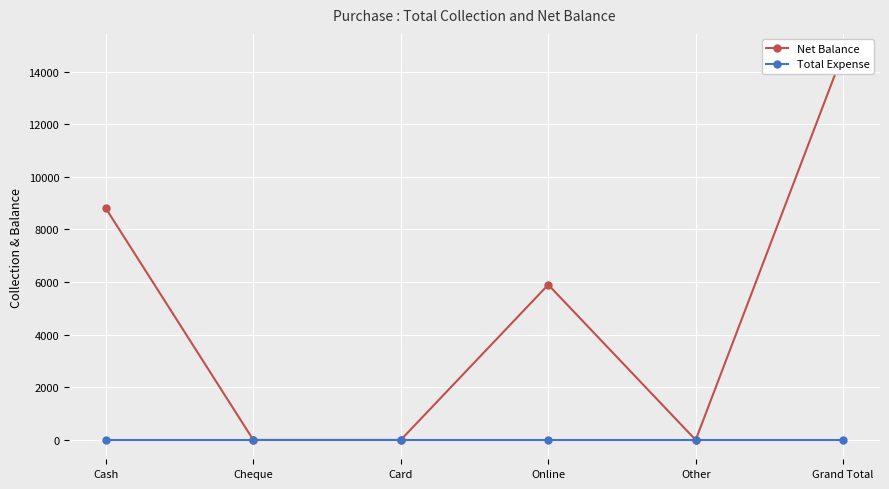

True or false: Net Balance and Total Expense cross at least once.

False